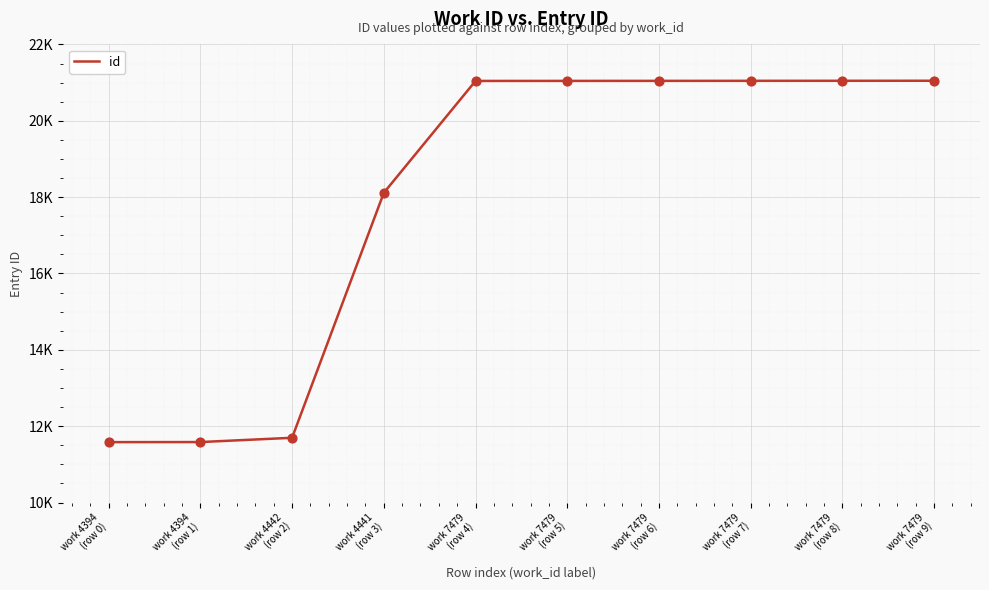

Approximately how many times larger is the value at work 7479
(row 5) compared to work 4394
(row 1)?

1.8